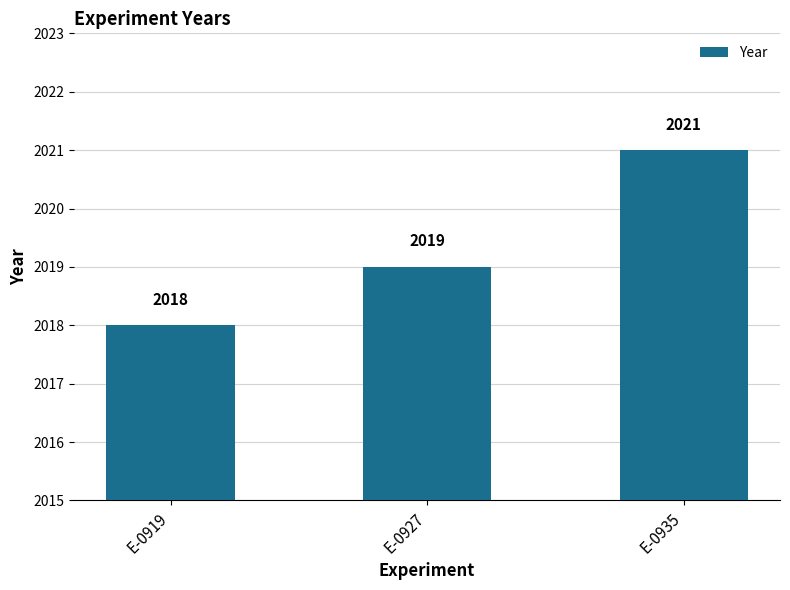

What is the smallest value displayed?

2018